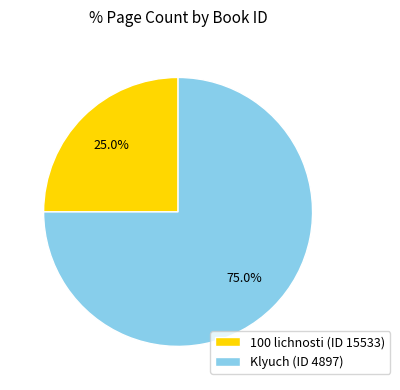

Is there a majority slice in this chart?

Yes